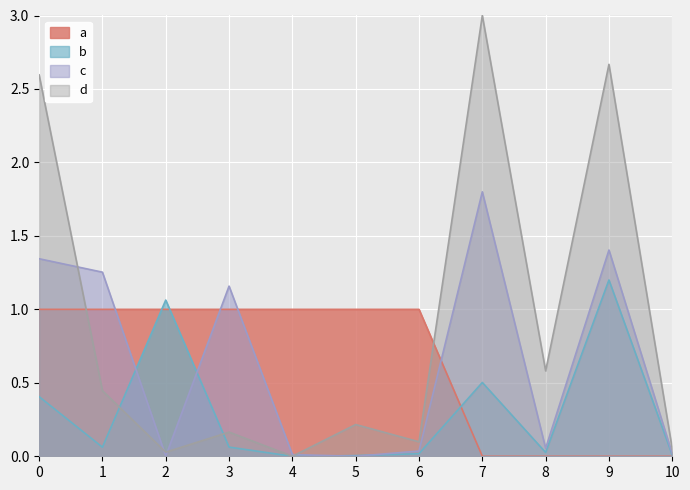

Where is the first local minimum for b?

1